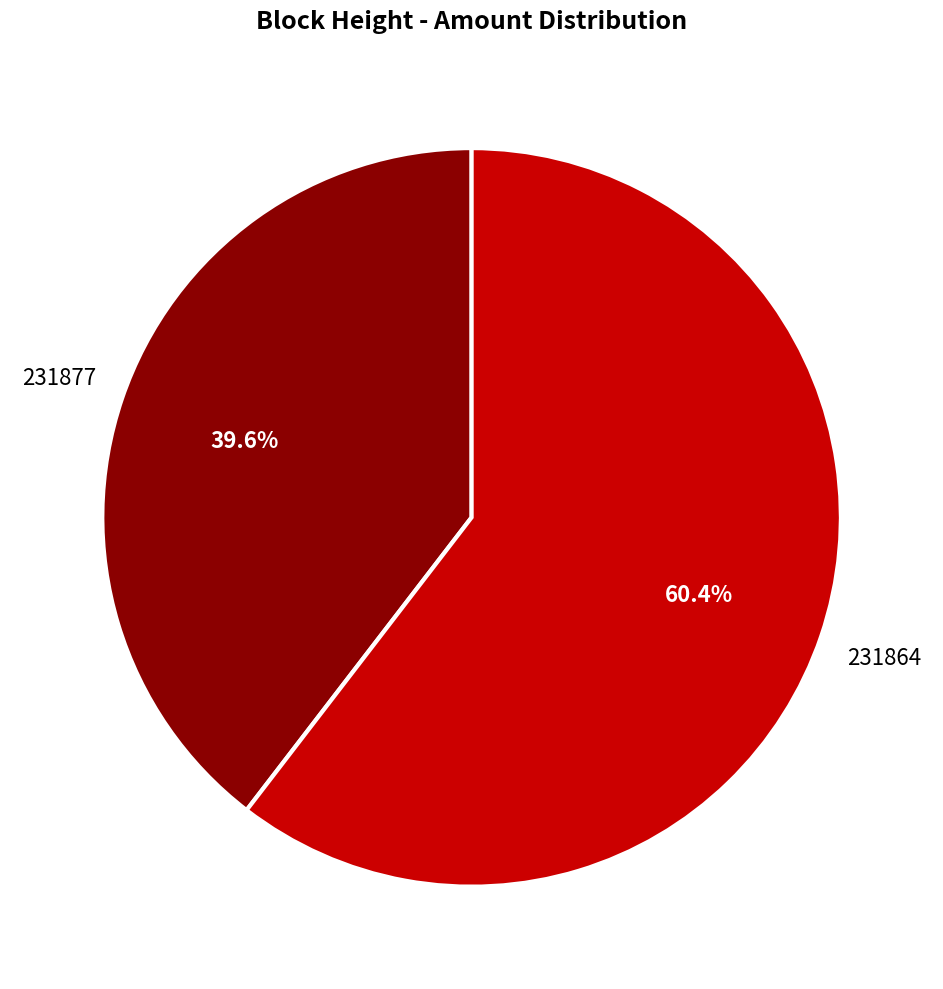

The 231864 slice represents 88% of the pie. True or false?

False